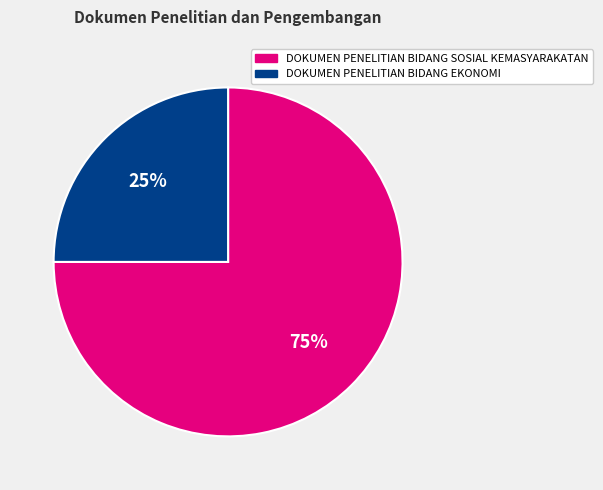

Which category has the smallest portion of the pie?

DOKUMEN PENELITIAN BIDANG EKONOMI